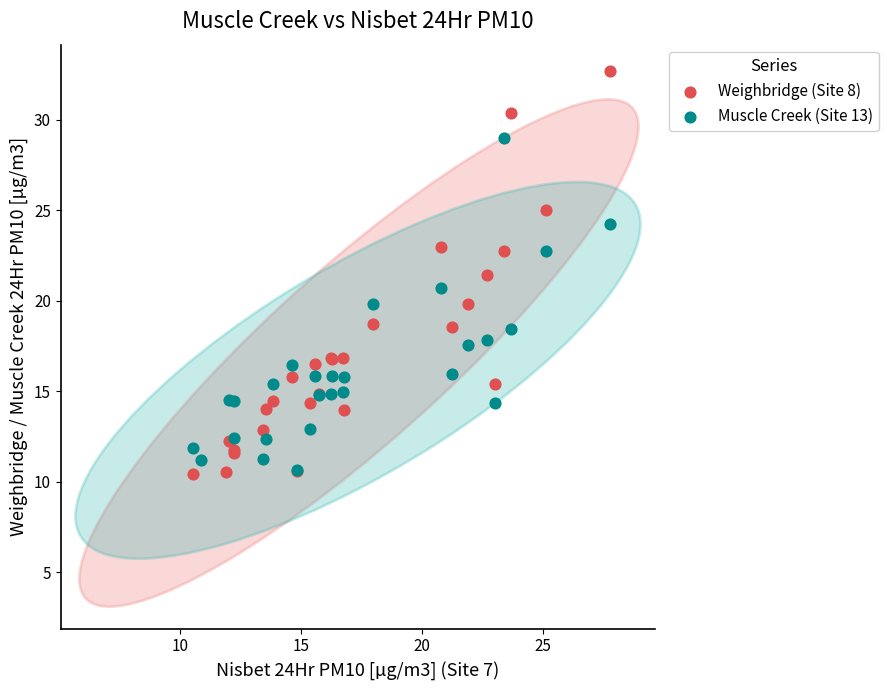

Which series has the widest spread of Y values?

Weighbridge (Site 8)